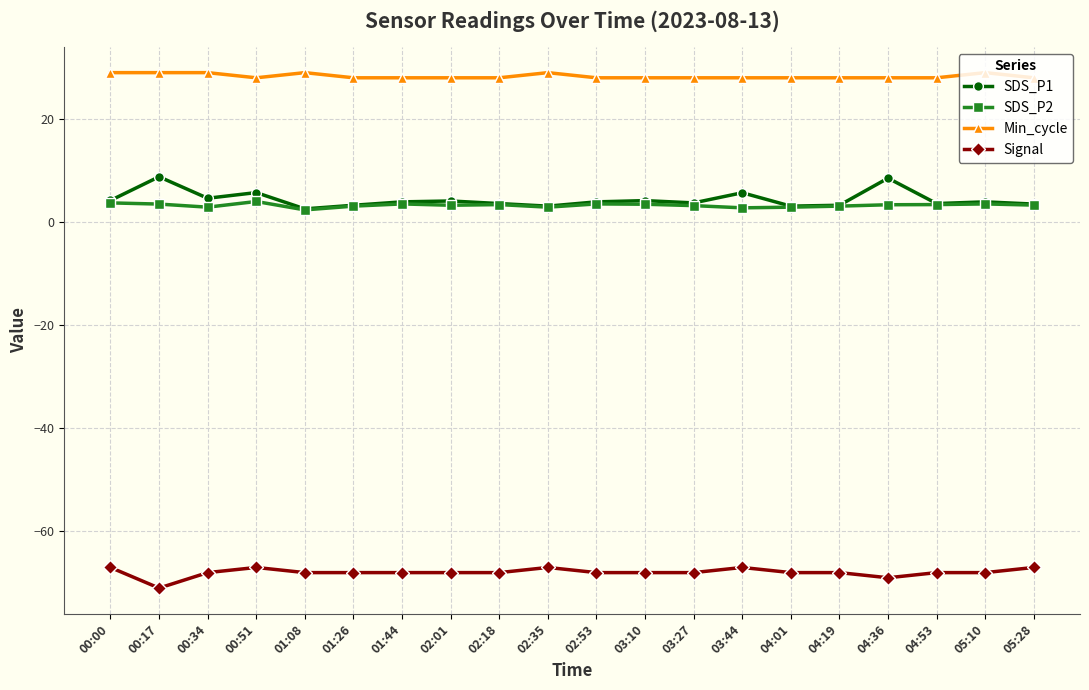

True or false: Signal and Min_cycle intersect in this chart.

False